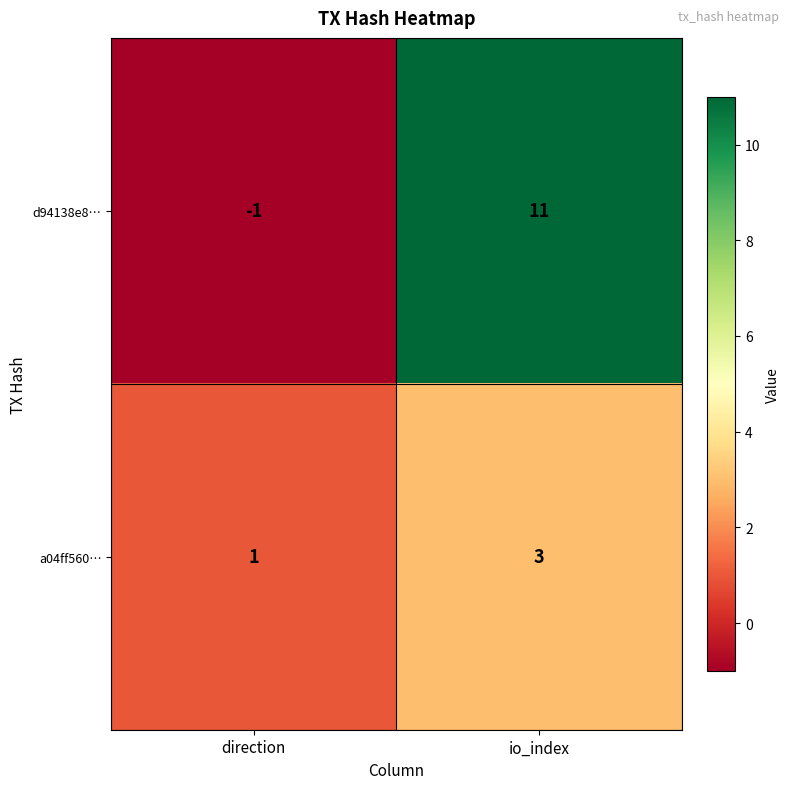

Which series has the largest total across all categories?

d94138e8…